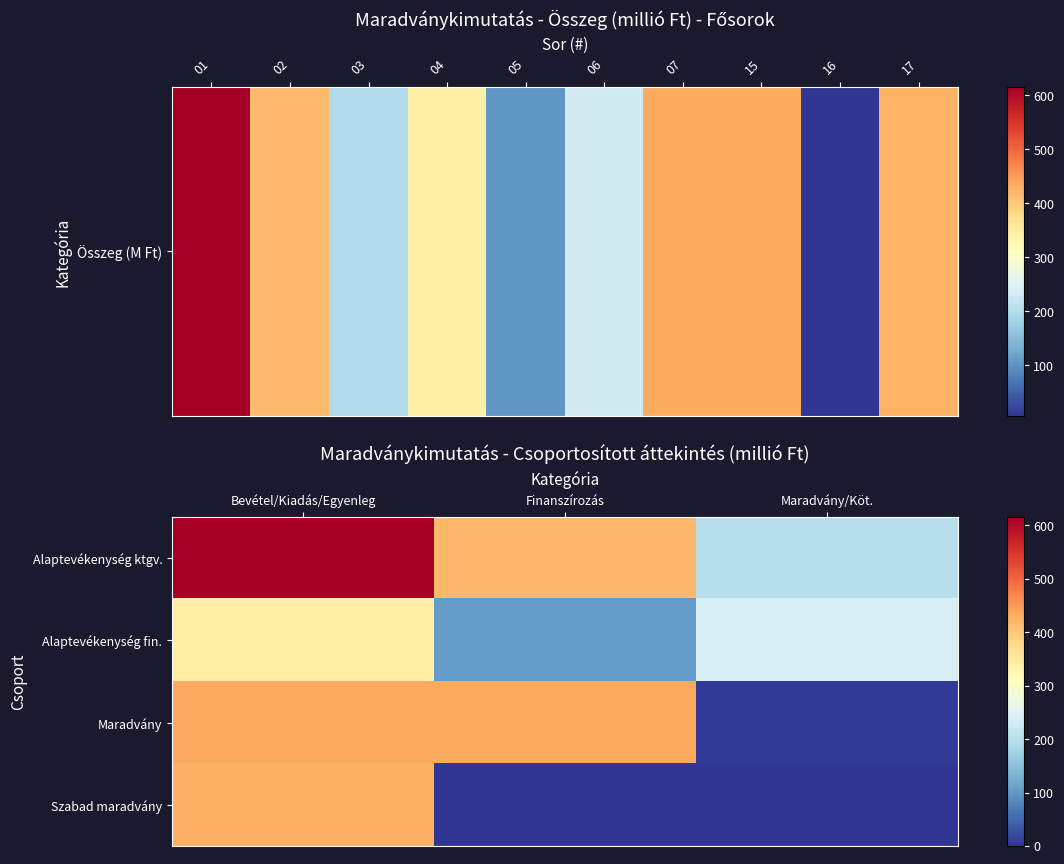

How many distinct data groups are displayed?

4